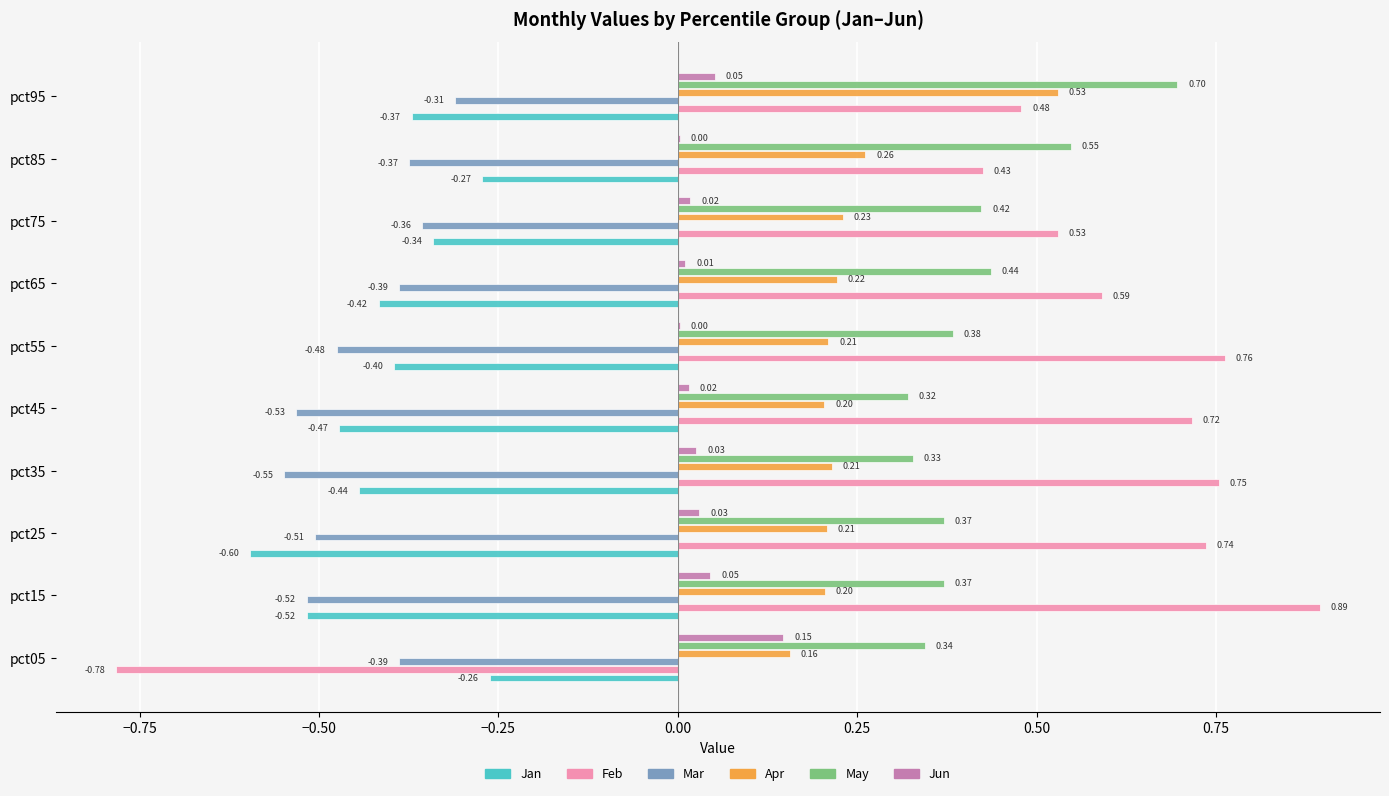

What is the sum of all May values?

4.2